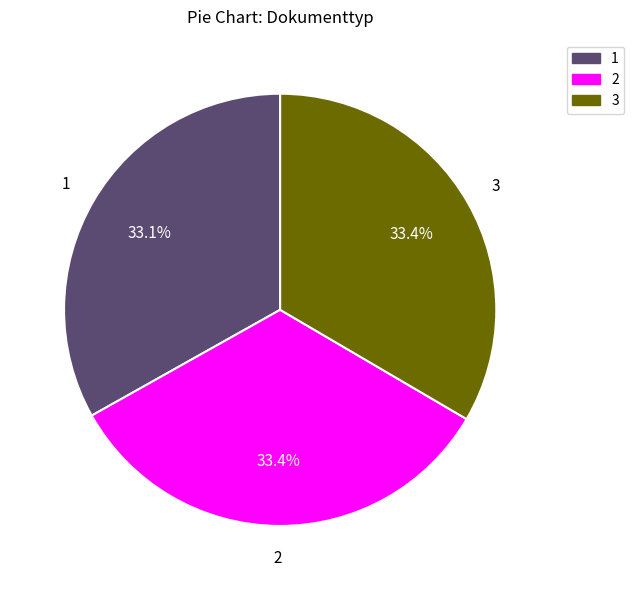

How many segments does this pie chart have?

3